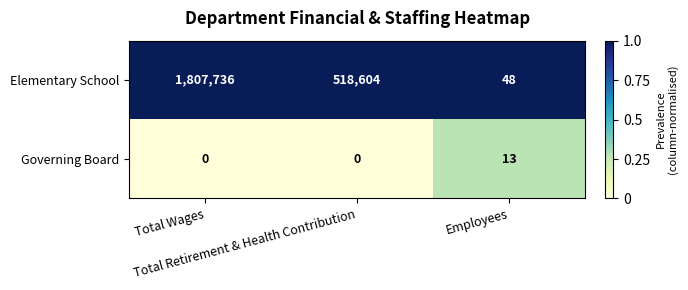

How many Elementary School values are between 48 and 1807736?

3